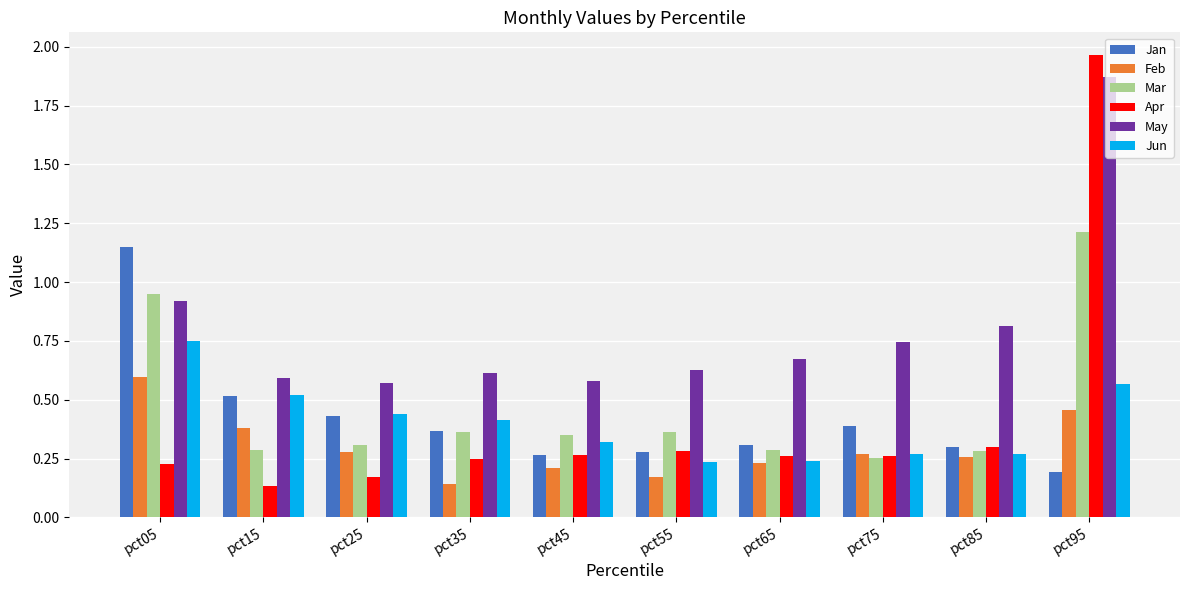

Is the value of Jun at pct05 greater than the value of Apr at pct55?

Yes